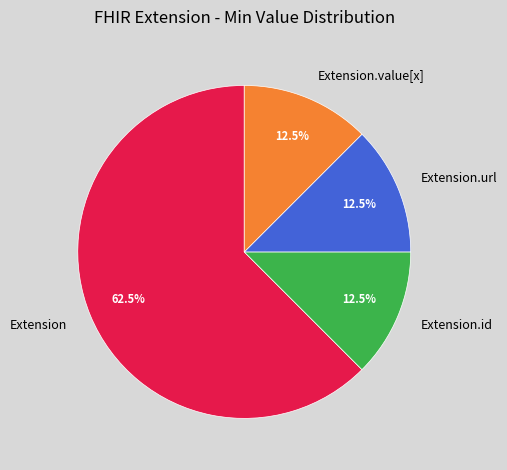

Is there any slice that represents more than half of the pie?

Yes